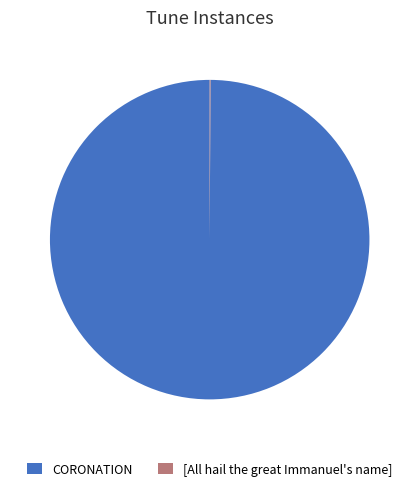

True or false: CORONATION accounts for 92% of the total.

False